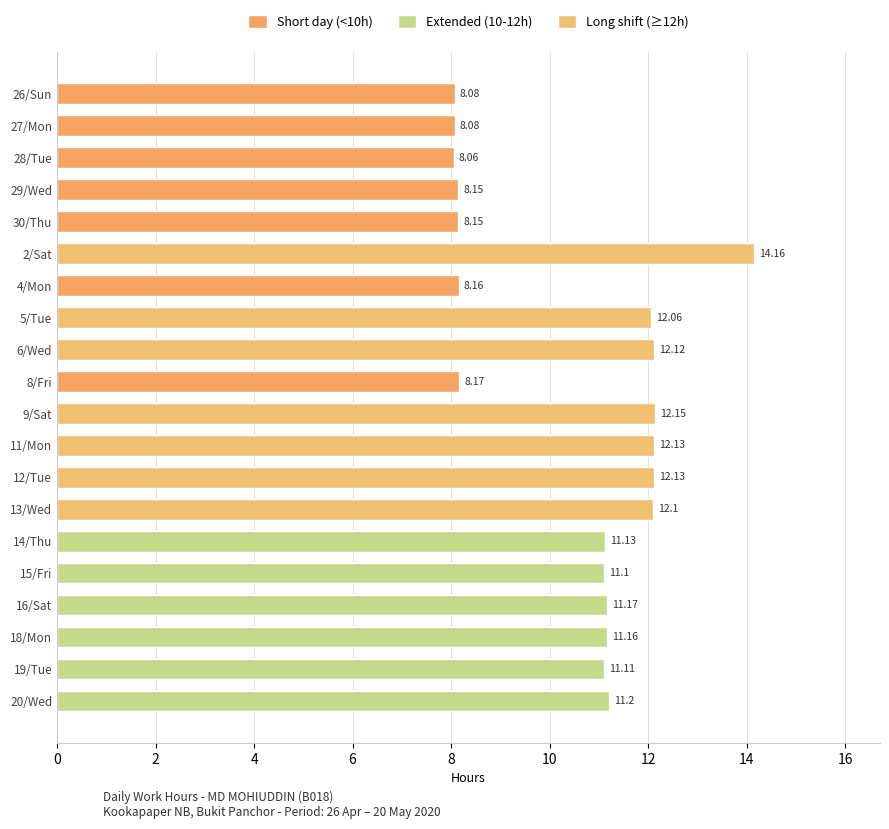

What is the average value?

10.5